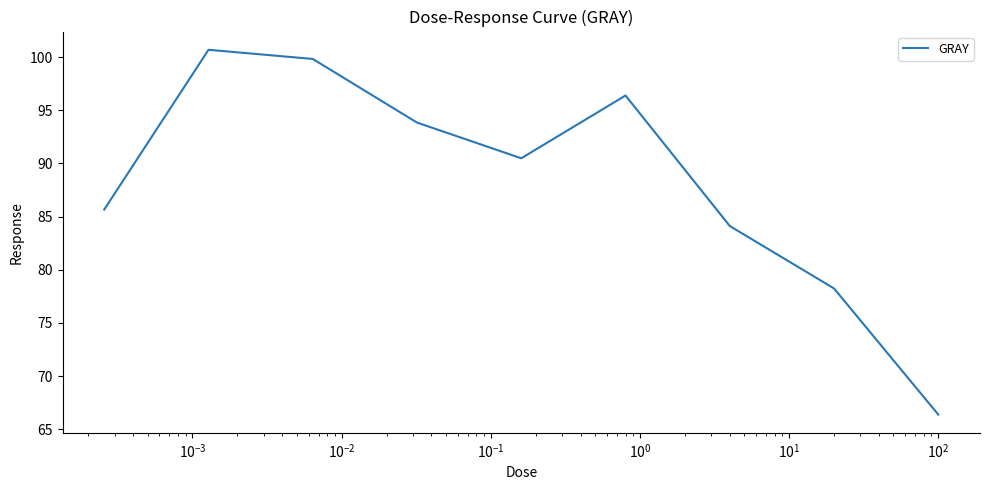

What is the greatest value displayed?

100.7